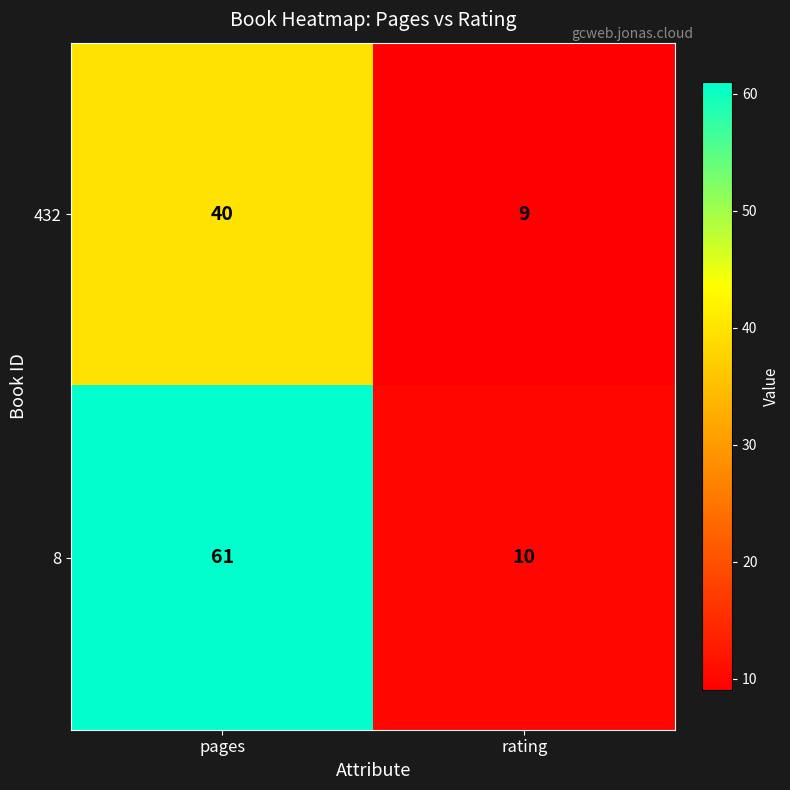

Reading right to left, extract all data points from this chart.

432: 9	40
8: 10	61